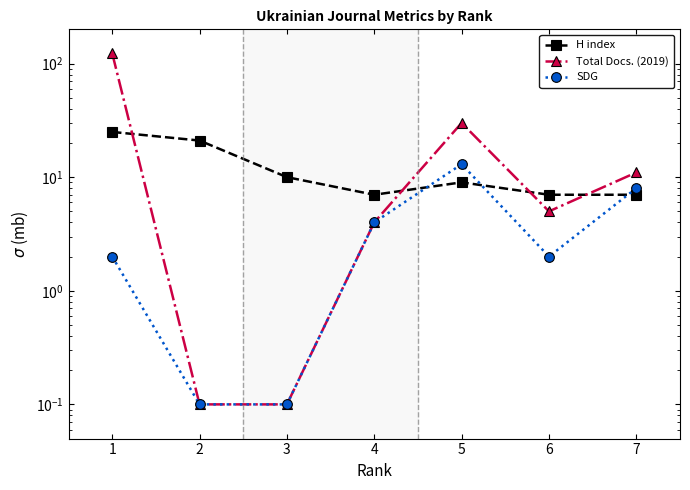

Rank the series by their maximum value, from highest to lowest.

Total Docs. (2019), H index, SDG